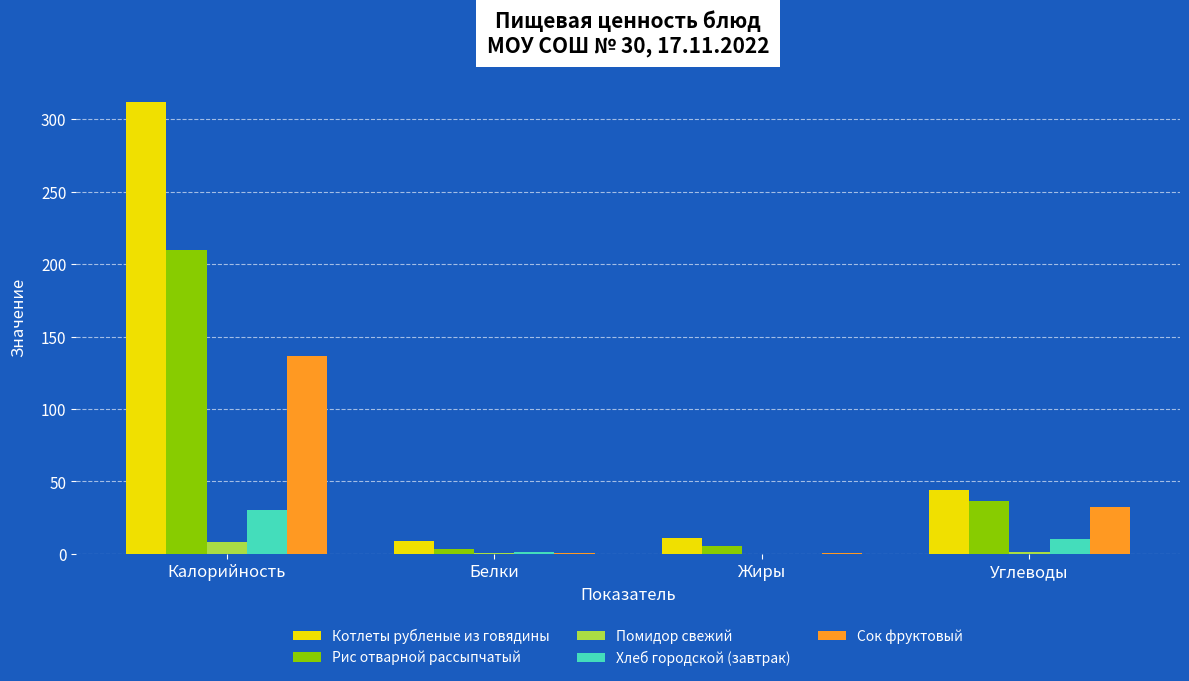

What is the difference between the Хлеб городской (завтрак) values at Калорийность and Жиры?

29.8